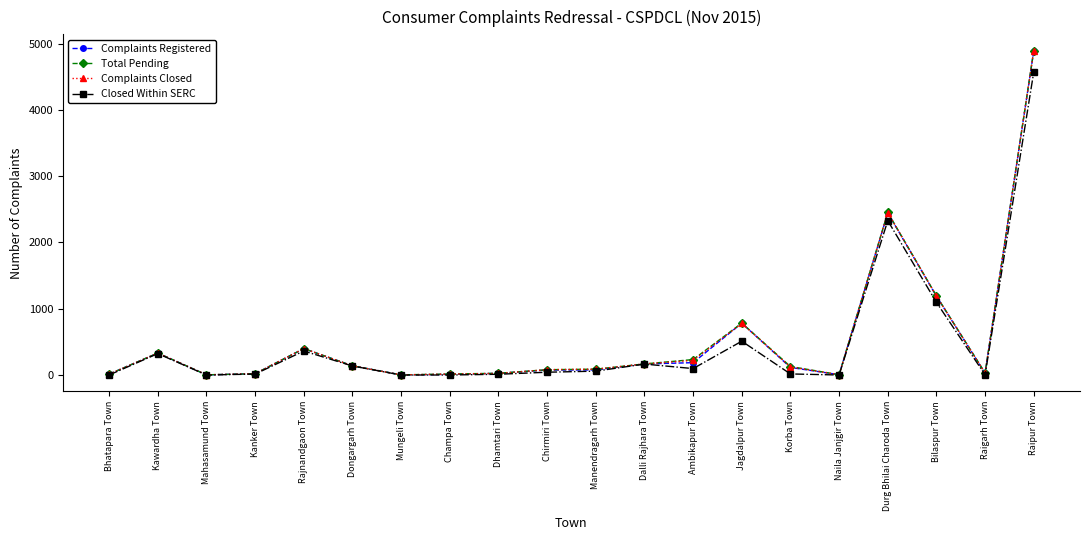

What is the difference between the highest and lowest values at Mahasamund Town?

3